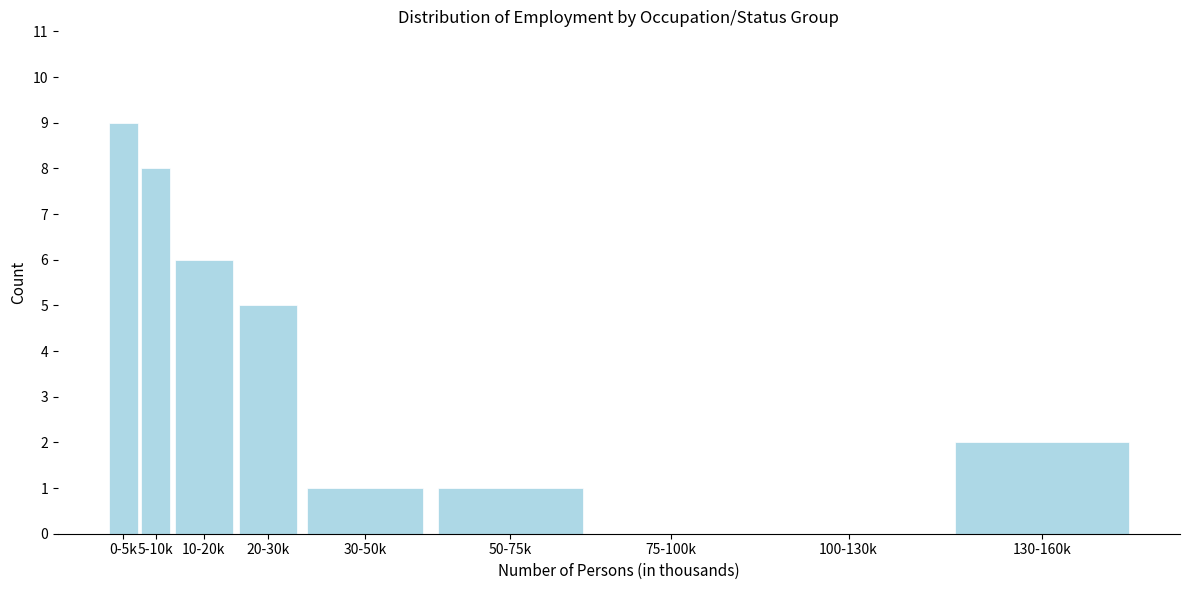

Reading left to right, what are all the values shown in this chart?

0-5k=9	5-10k=8	10-20k=6	20-30k=5	30-50k=1	50-75k=1	75-100k=0	100-130k=0	130-160k=2